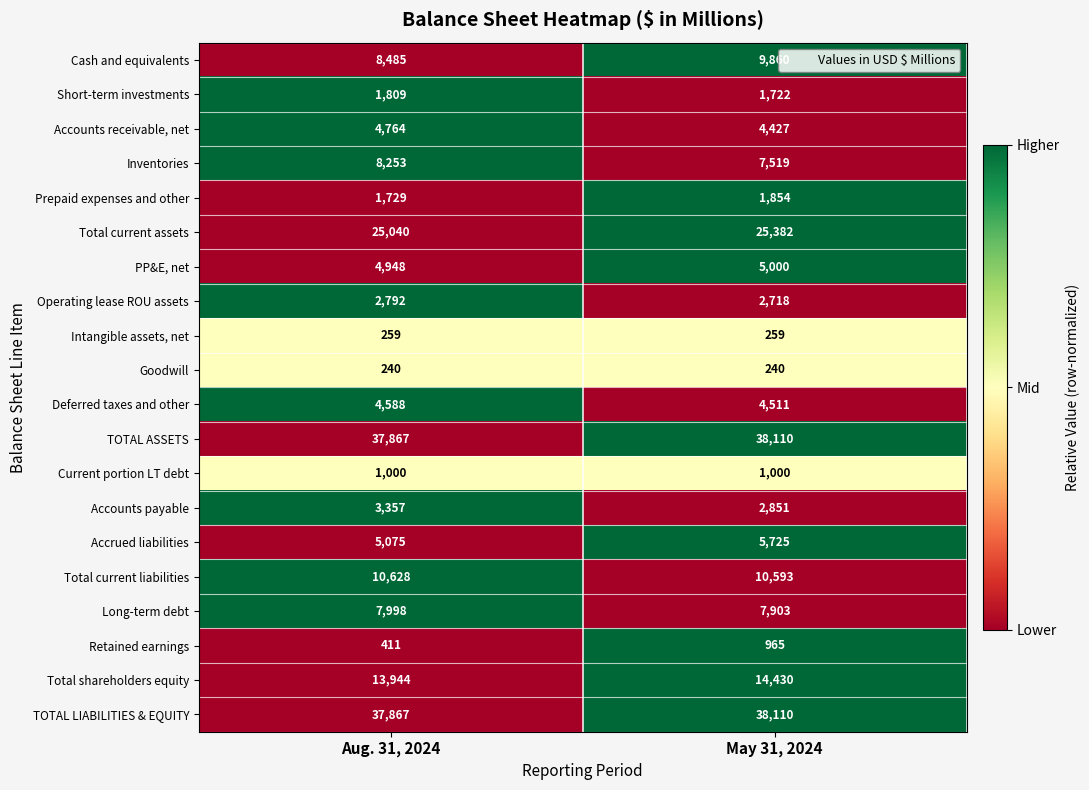

Count the number of categories in the chart.

2